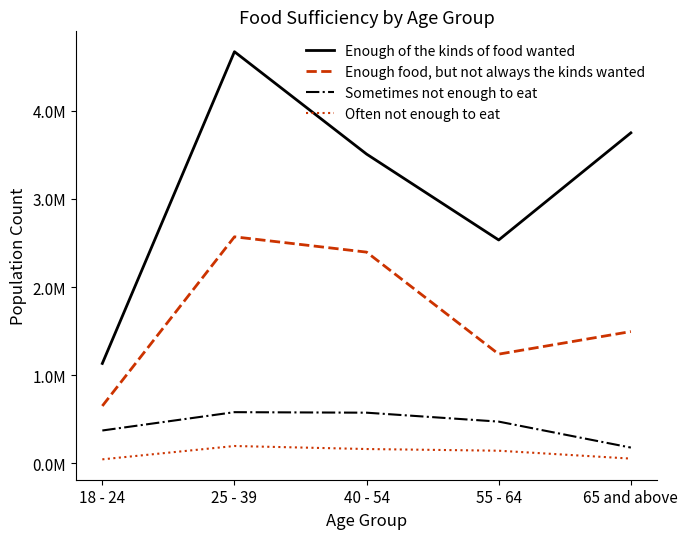

True or false: Often not enough to eat and Enough of the kinds of food wanted cross at least once.

False